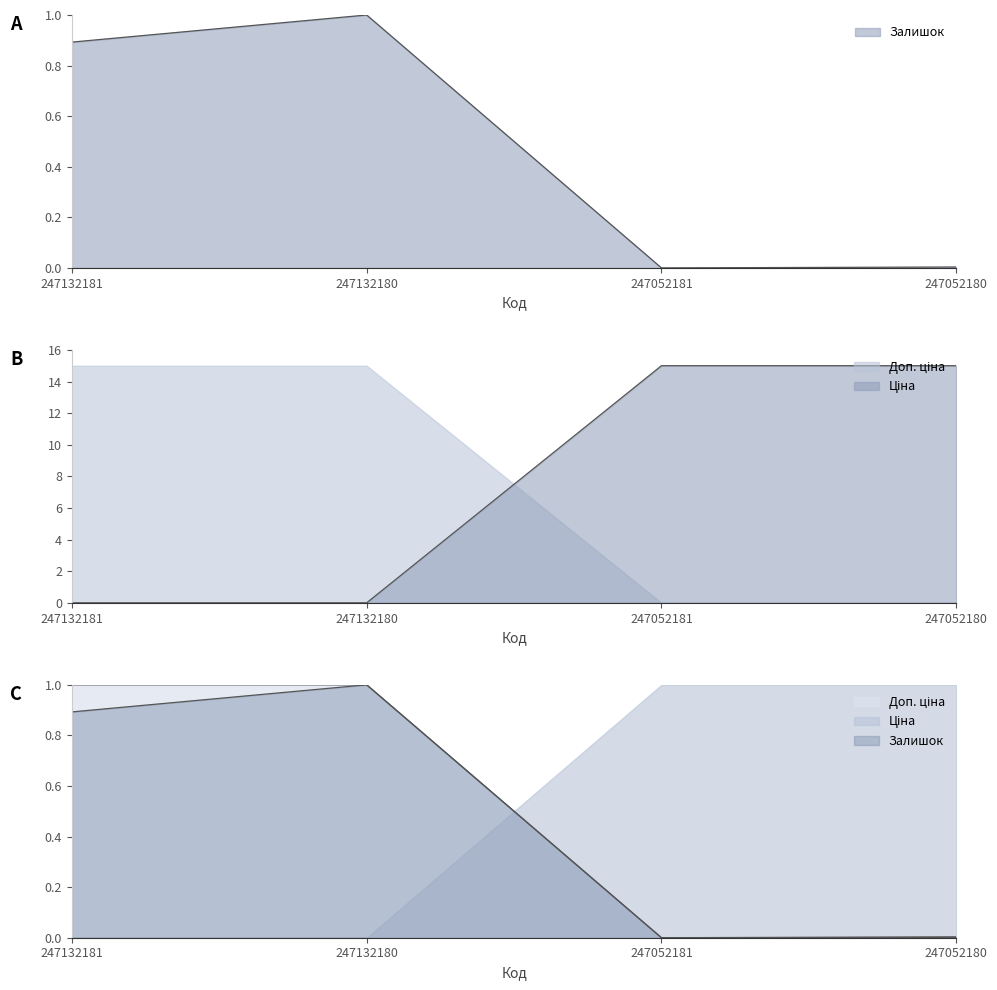

What is the greatest value displayed?

15.0